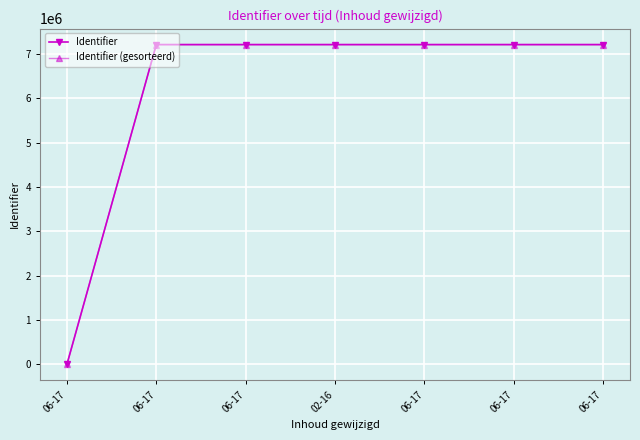

Which has a higher value, 06-17 or 02-16?

02-16